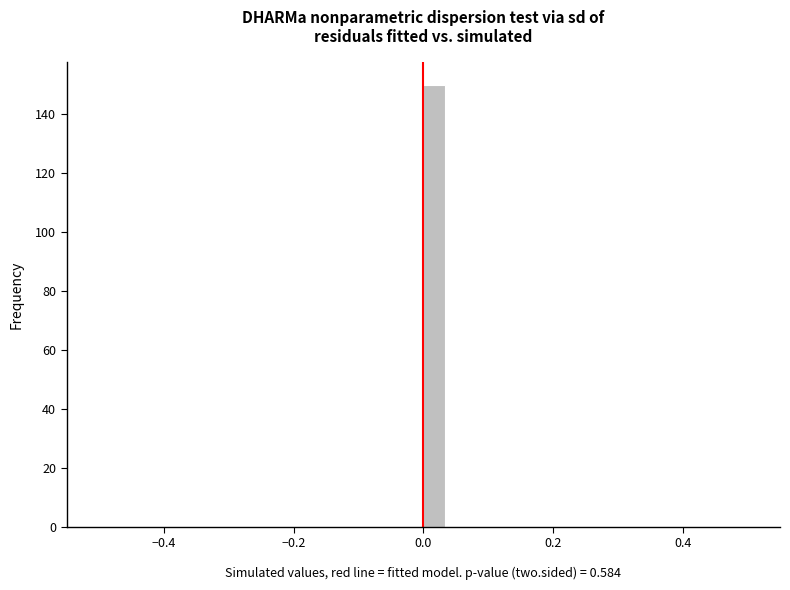

Read against the x-axis, roughly where is the centre of the tallest bar?

0.02